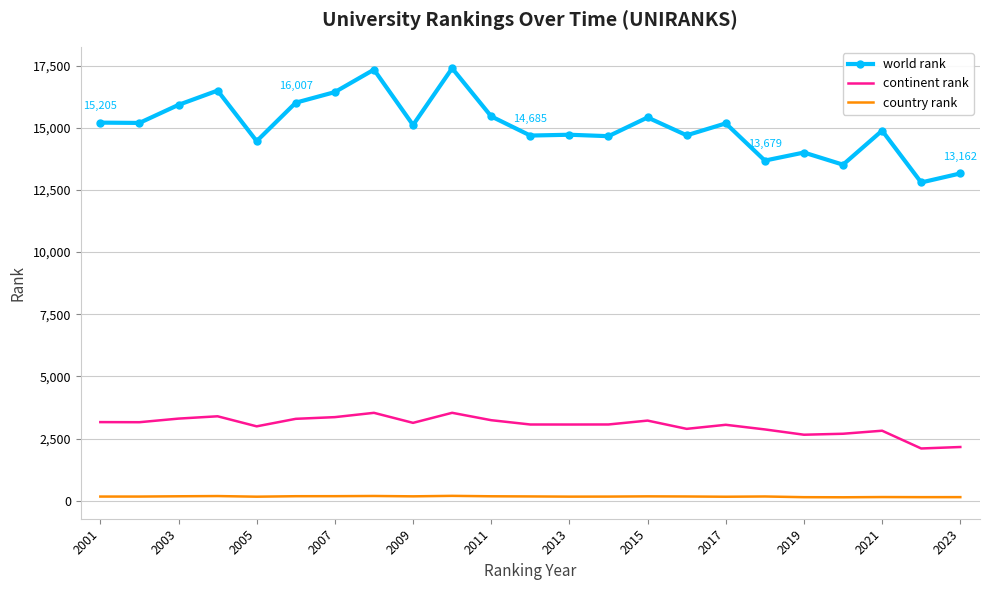

Which series has the widest spread of values?

world rank